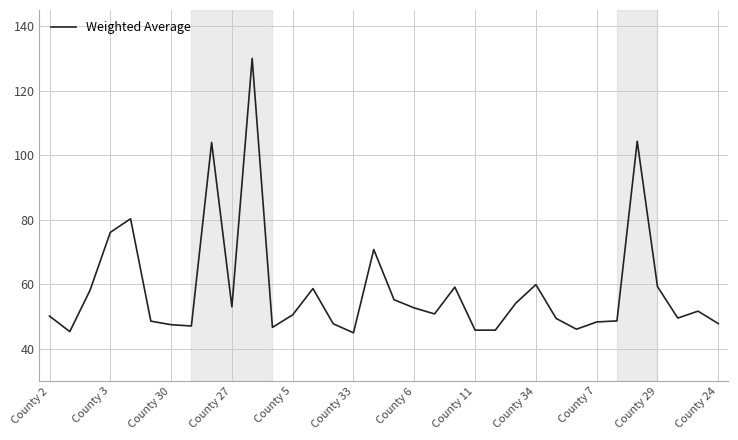

What is the minimum value shown in the chart?

45.0